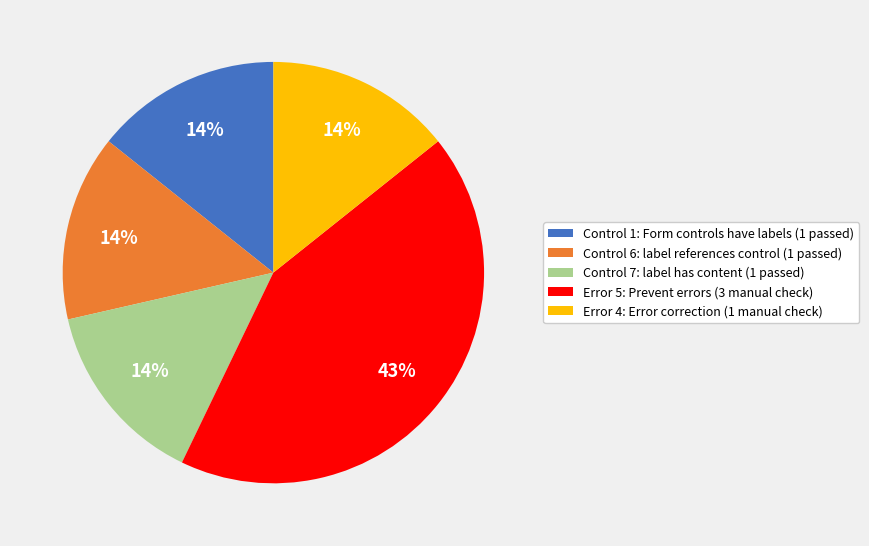

To the nearest percent, what percentage of the pie is Control 7: label has content (1 passed)?

14%